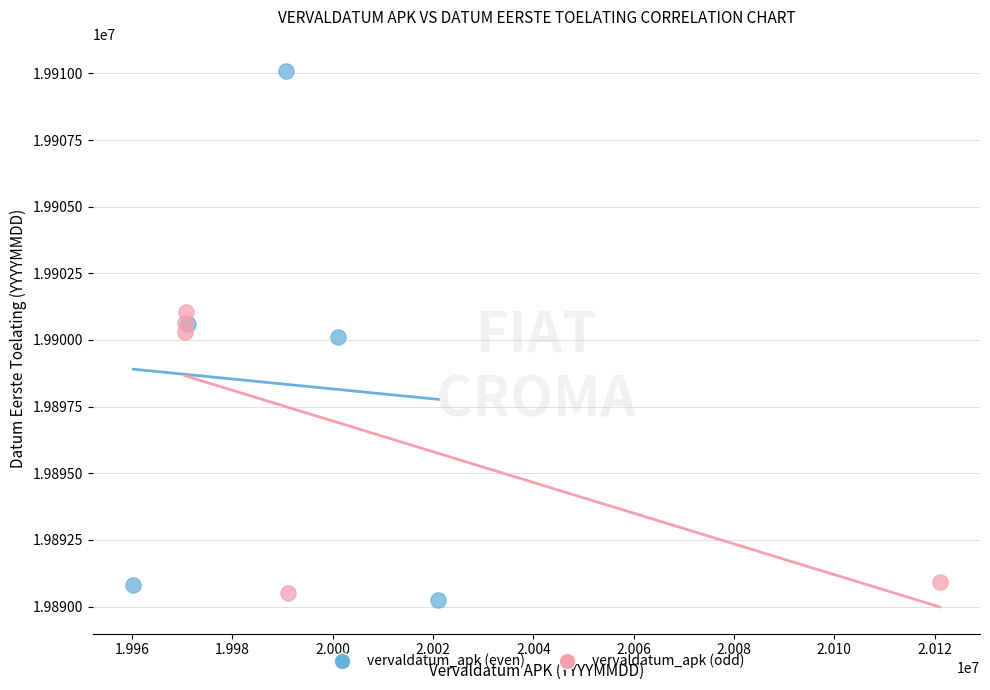

Which series reaches the maximum Y coordinate?

vervaldatum_apk (even)